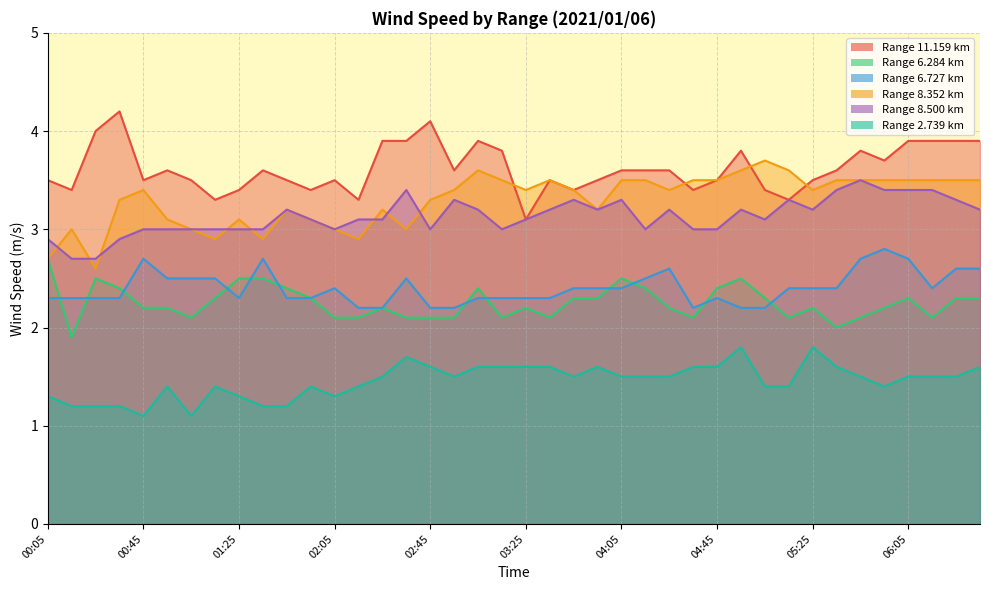

Which category has the highest value across all series?

00:35